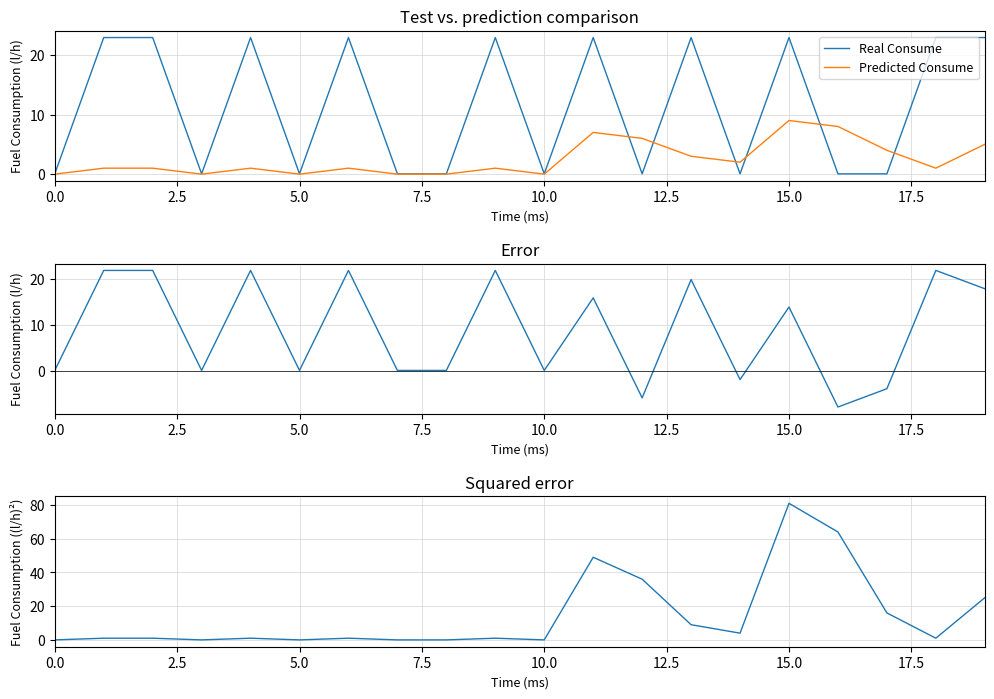

True or false: Real Consume has a value of 31.9 at 18.

False